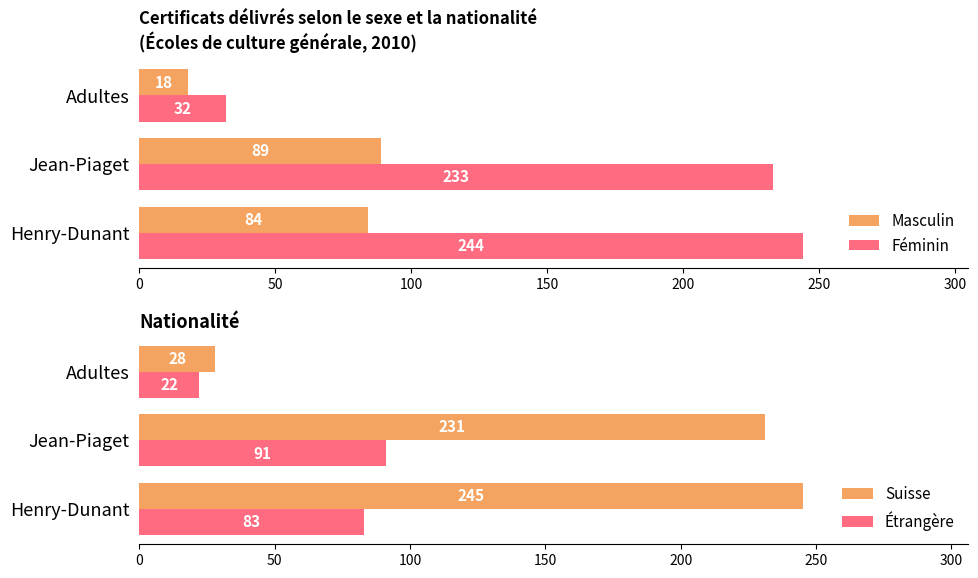

The Étrangère series shows 22 at Adultes. True or false?

True